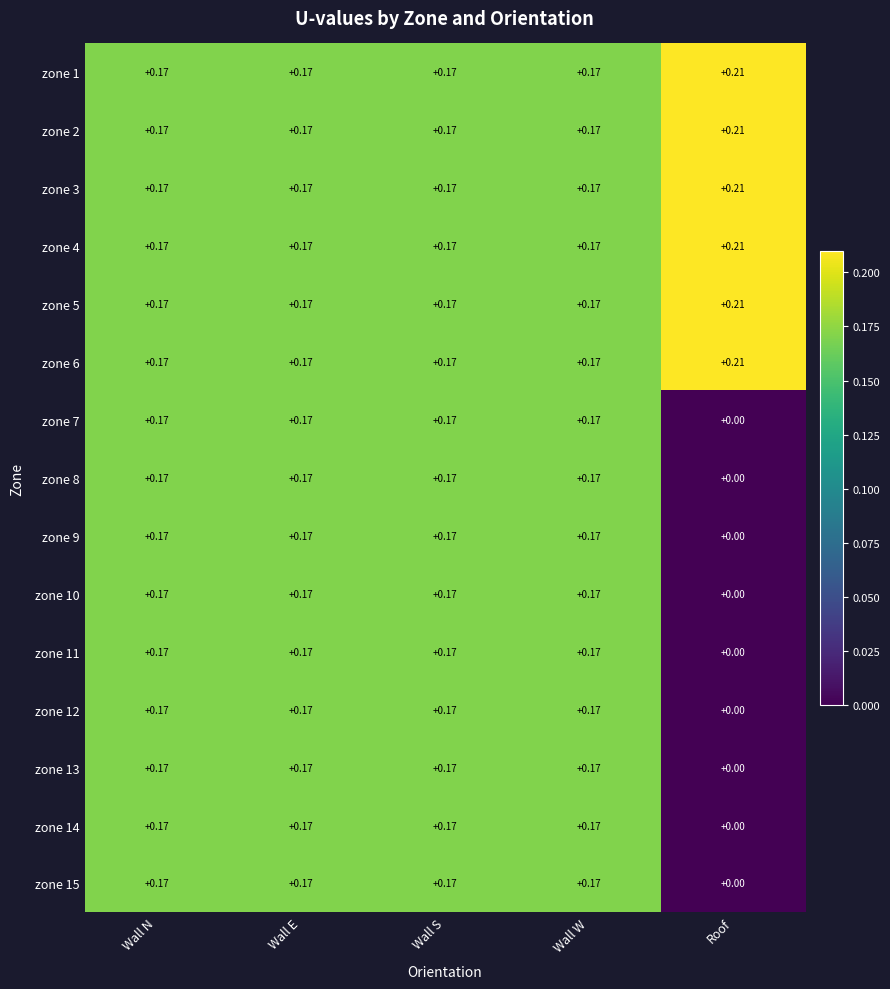

Where is zone 7 nearest to the value 0?

Roof